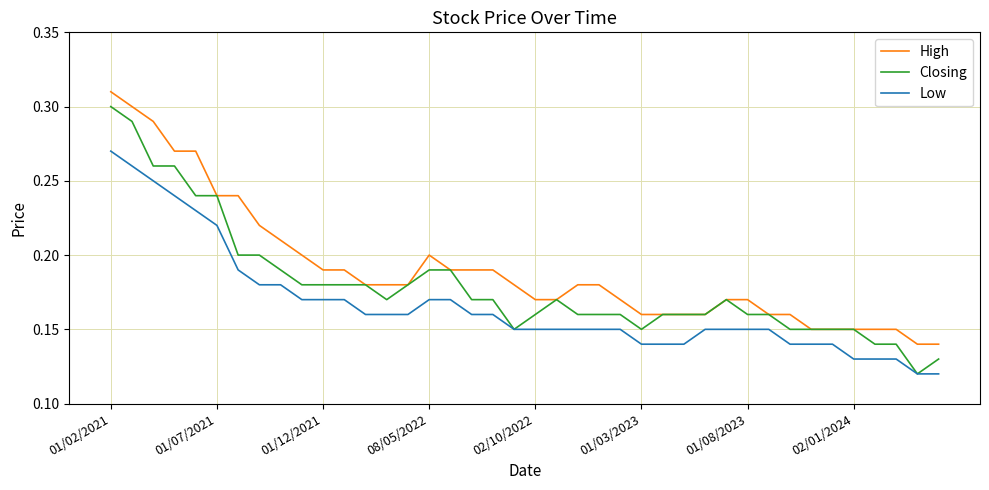

True or false: Low and High cross at least once.

False